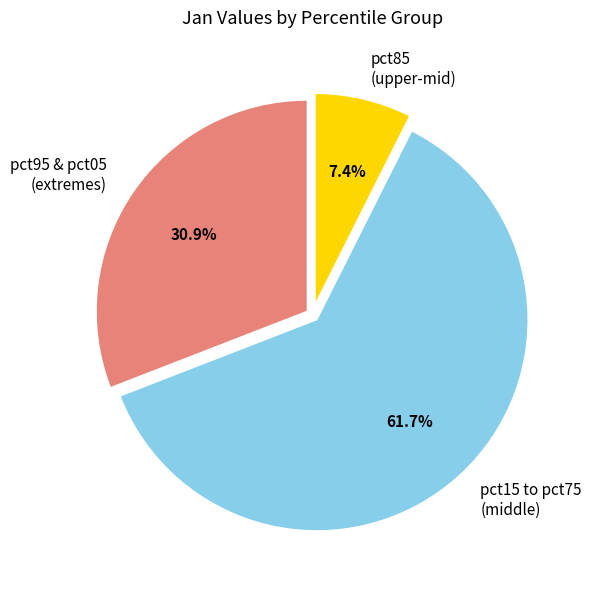

What portion of the pie excludes pct85 (upper-mid)?

92.6%